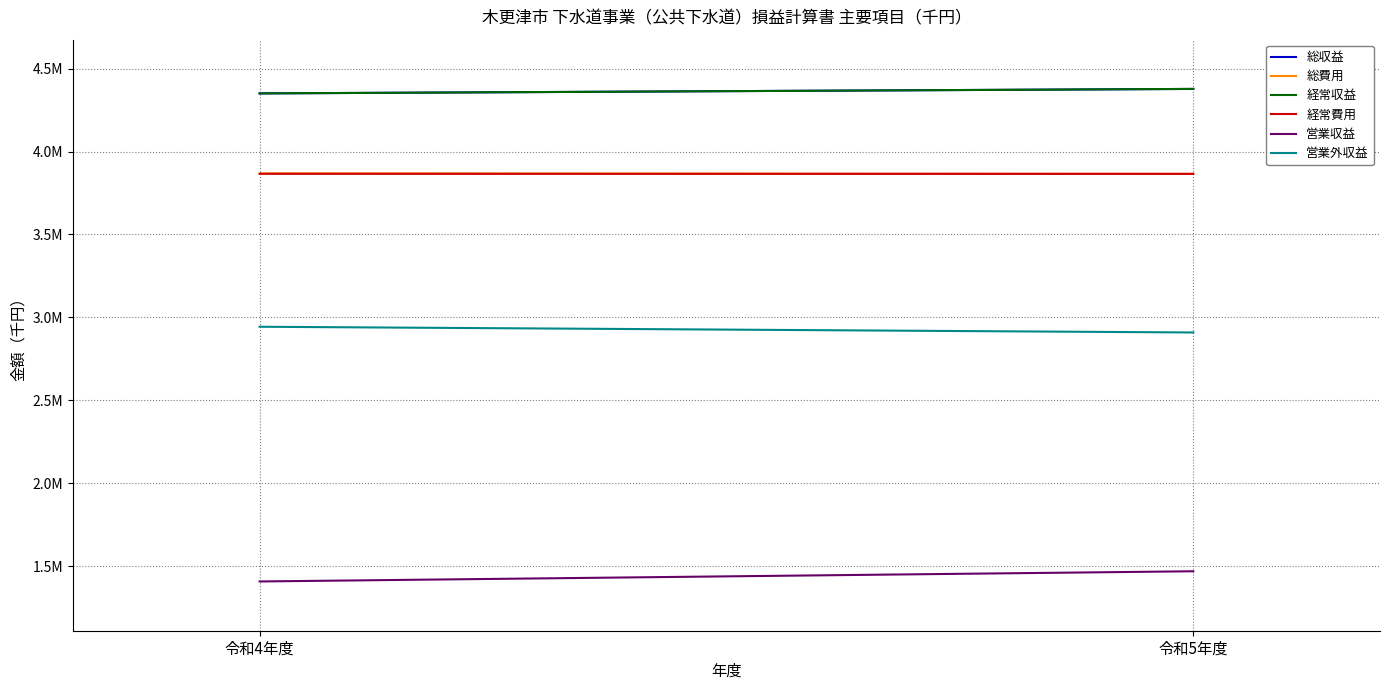

List the series in order of their peak value, highest first.

総収益, 経常収益, 総費用, 経常費用, 営業外収益, 営業収益